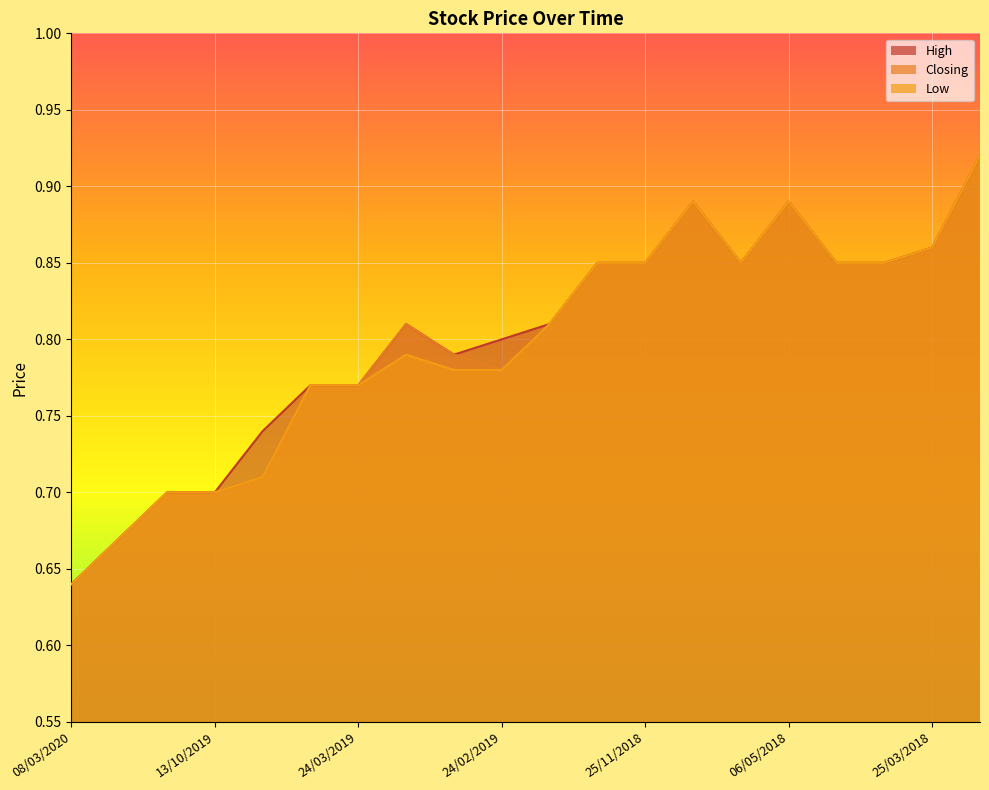

Between 25/11/2018 and 08/12/2019, which is larger?

25/11/2018